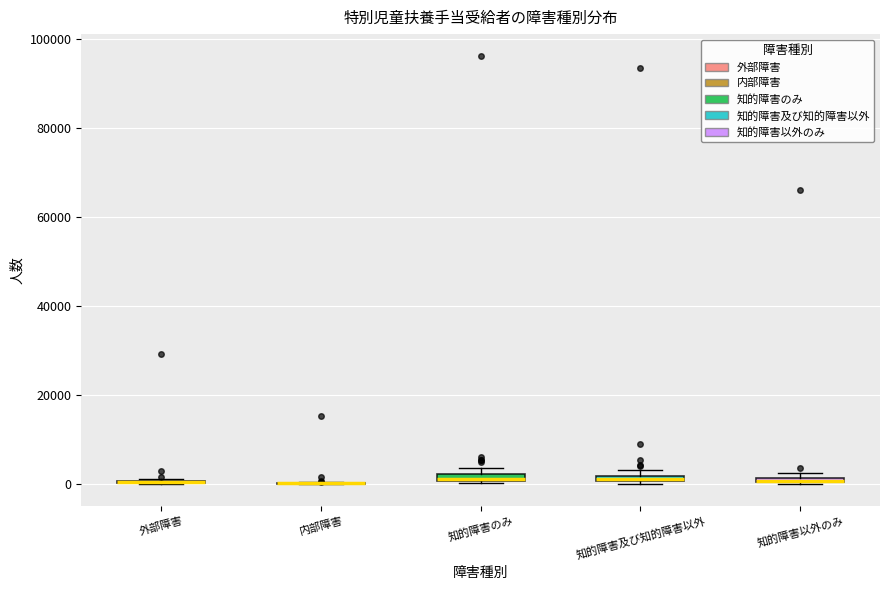

Where is the upper edge of the box for 知的障害及び知的障害以外 on the y-axis? The values are not printed on the chart, so give them approximately, as read against the axis.

2000